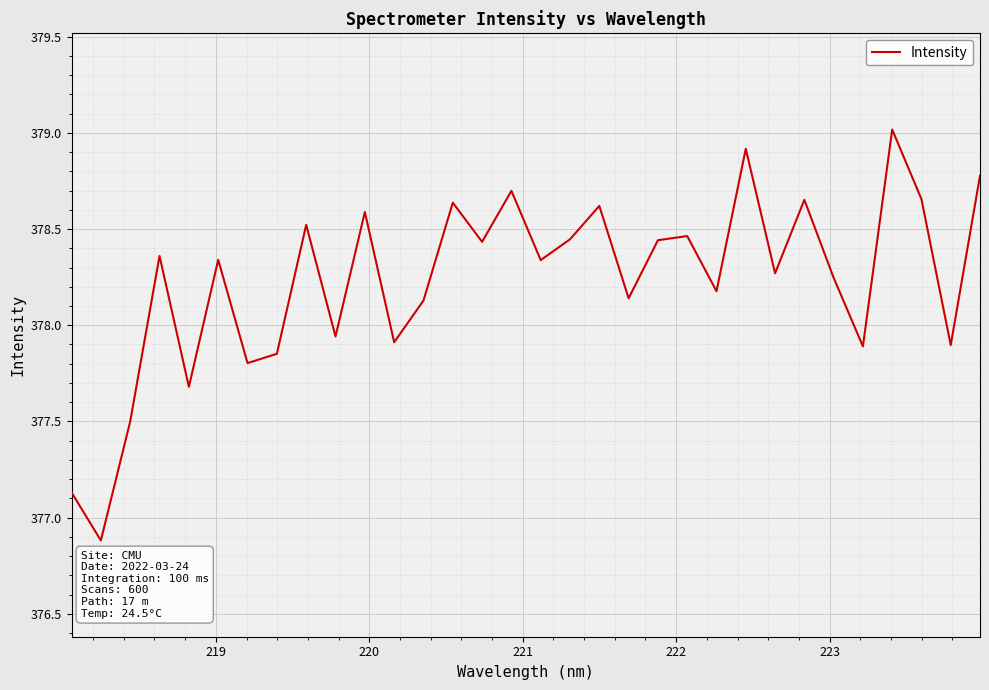

What is the greatest value displayed?

379.0